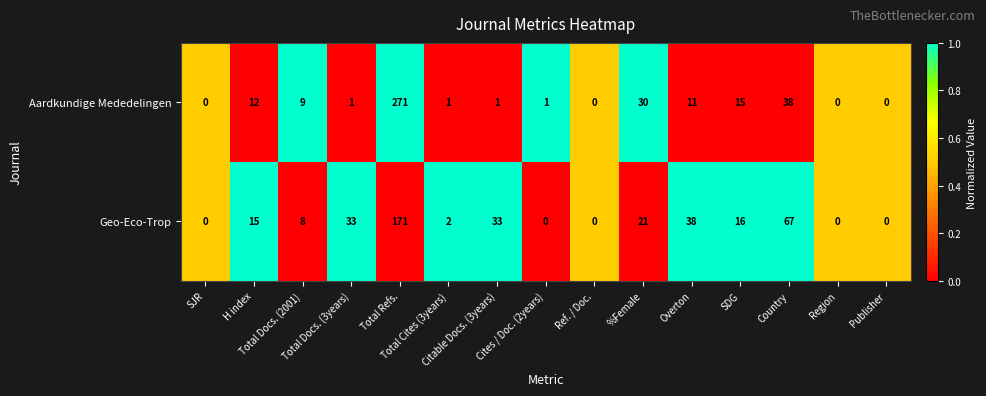

What is the average value of the Aardkundige Mededelingen series?

26